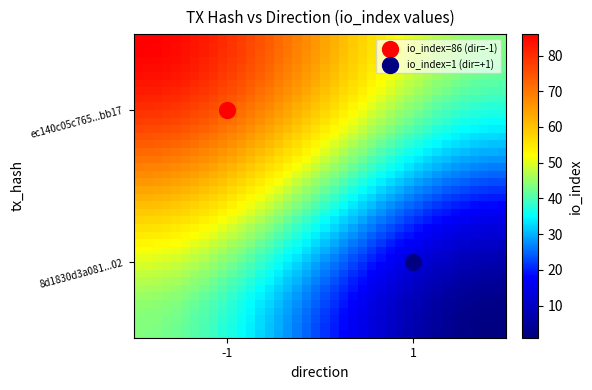

What is the smallest value displayed?

1.0